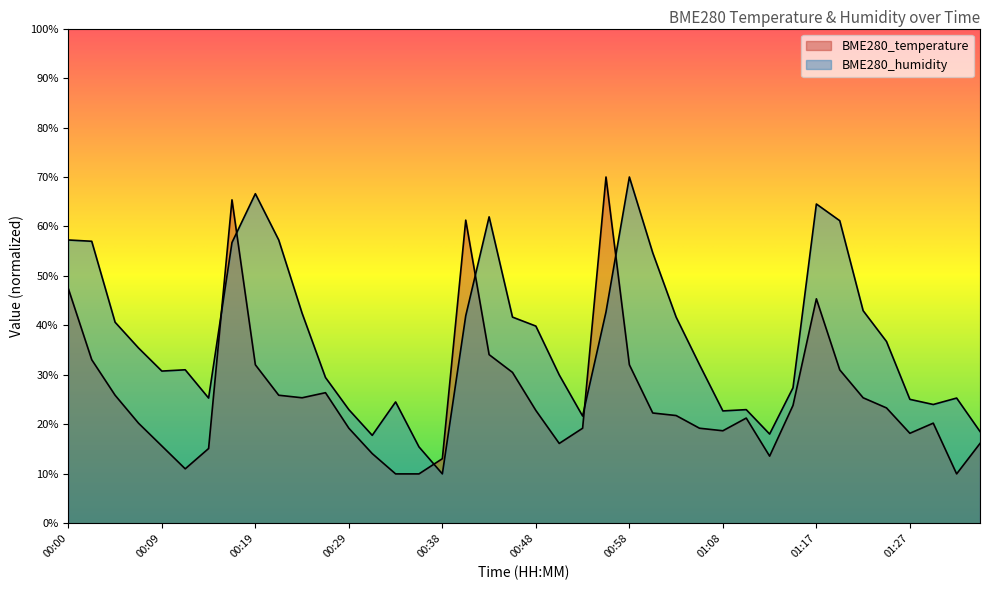

What is the total value across all series at 00:51?

46.2